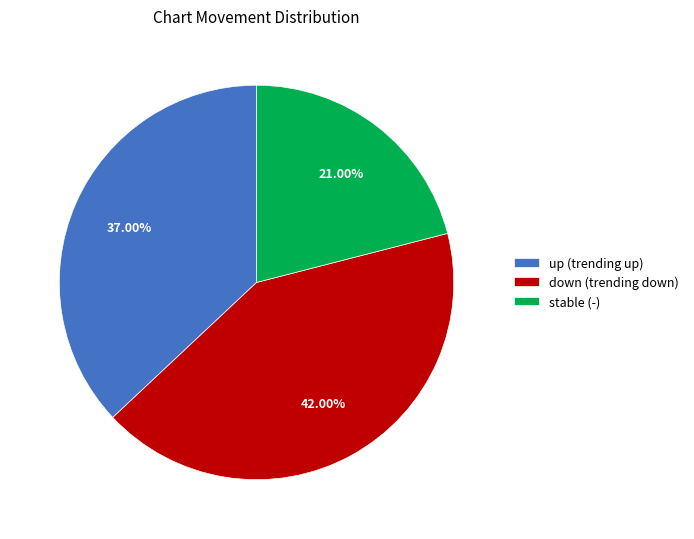

Which category has the smallest portion of the pie?

stable (-)